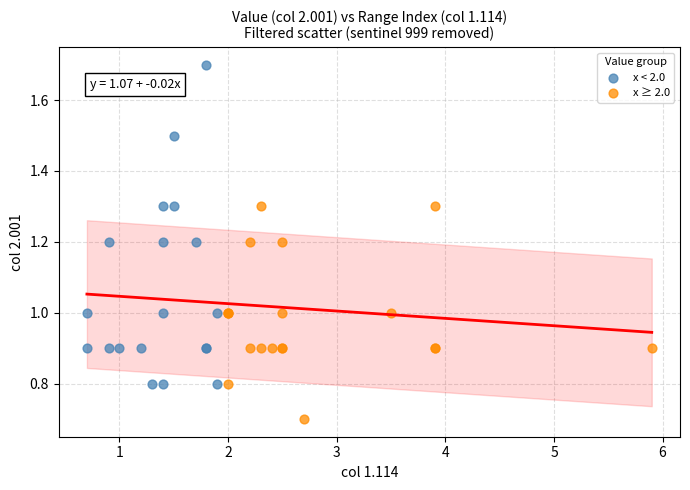

Which series reaches the minimum Y coordinate?

x ≥ 2.0